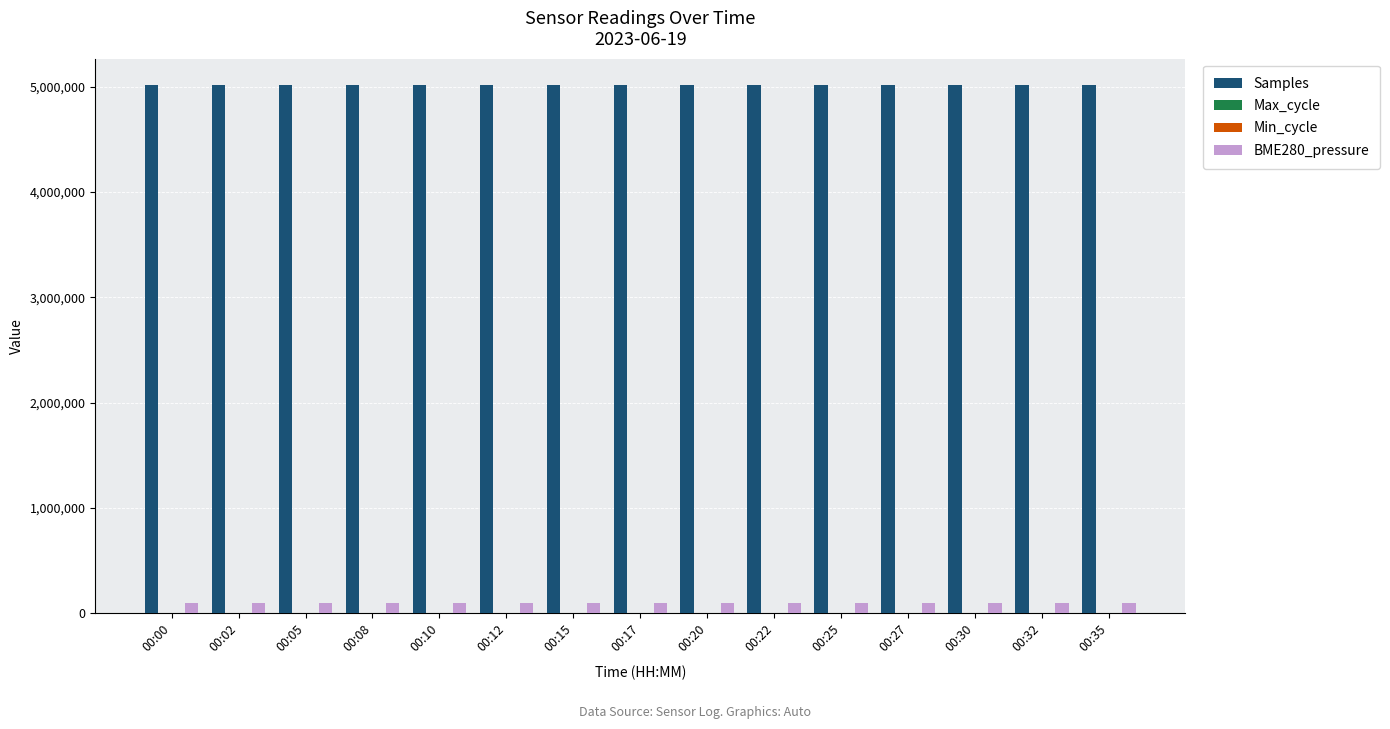

Where does the BME280_pressure series first go above 99398?

00:00